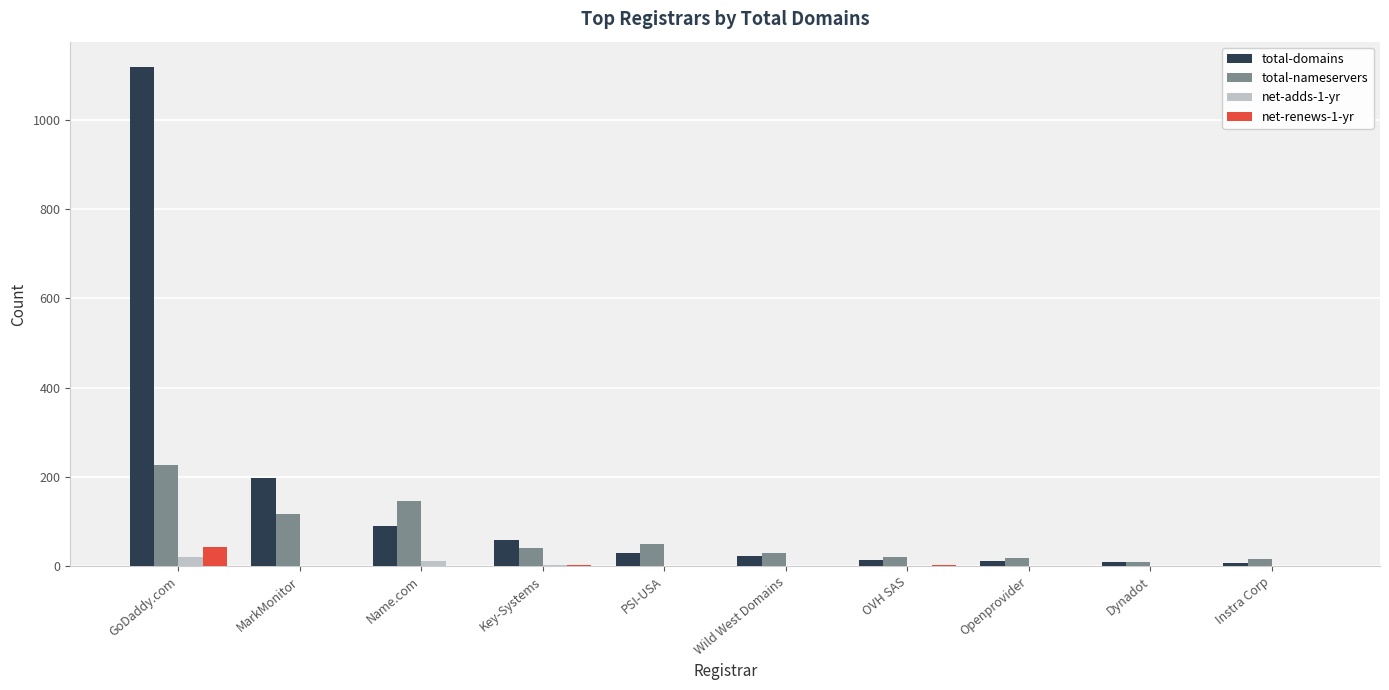

True or false: total-domains has a value of 30 at PSI-USA.

True